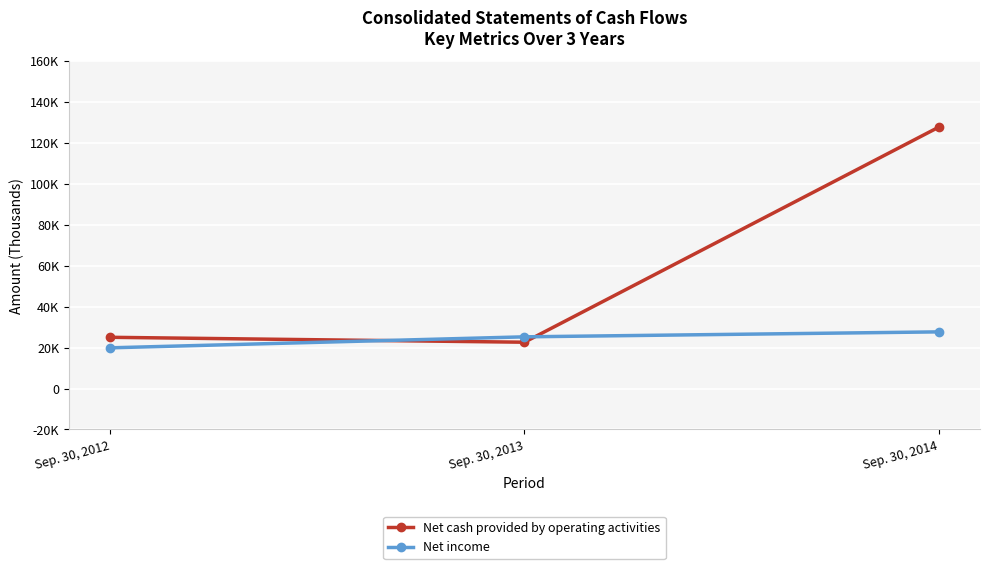

Rank the series by their maximum value, from lowest to highest.

Net income, Net cash provided by operating activities